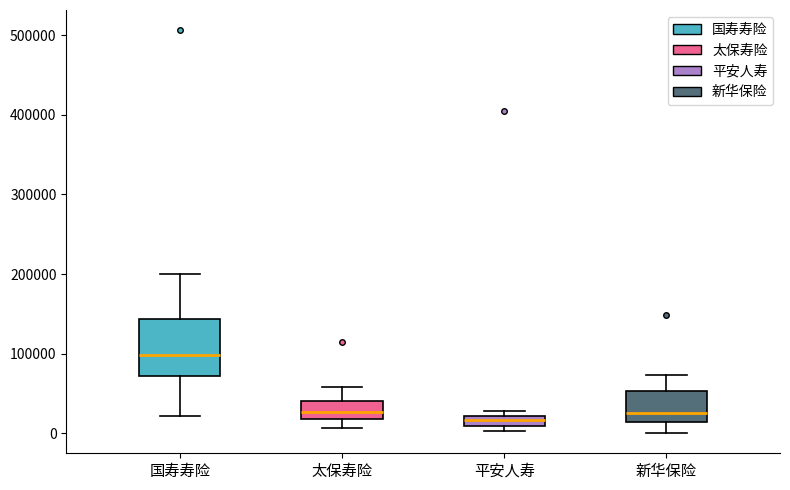

Where does the median line of the box for 太保寿险 sit on the y-axis? The values are not printed on the chart, so give them approximately, as read against the axis.

30000